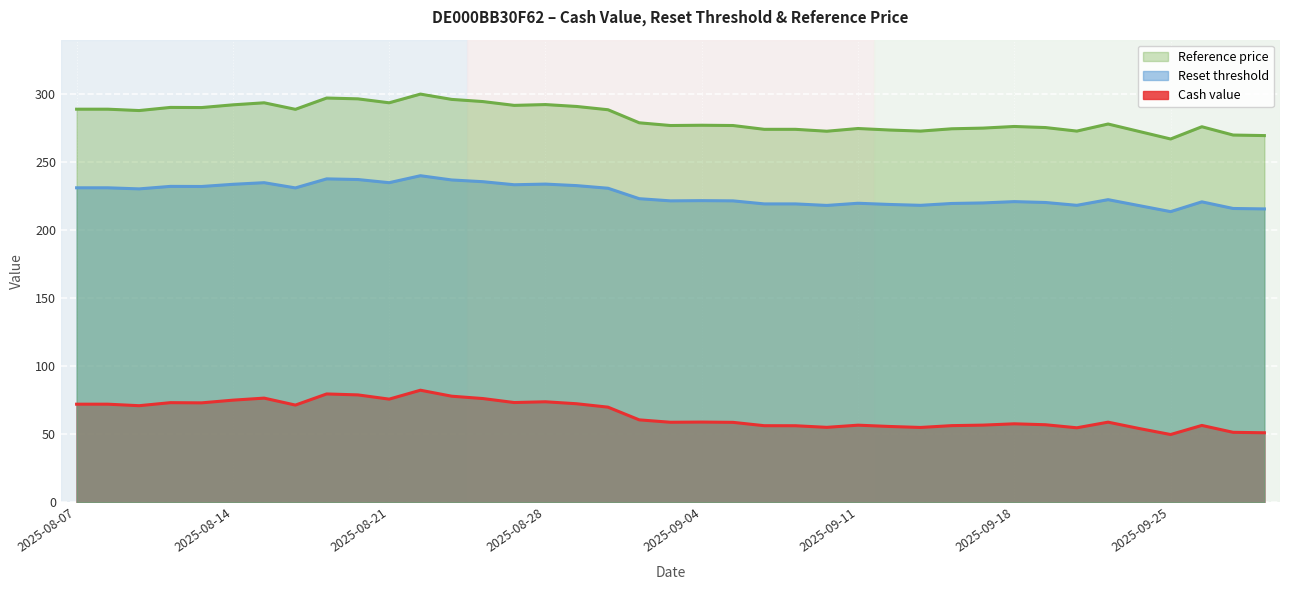

What is the total value across all series at 2025-09-17?

551.7